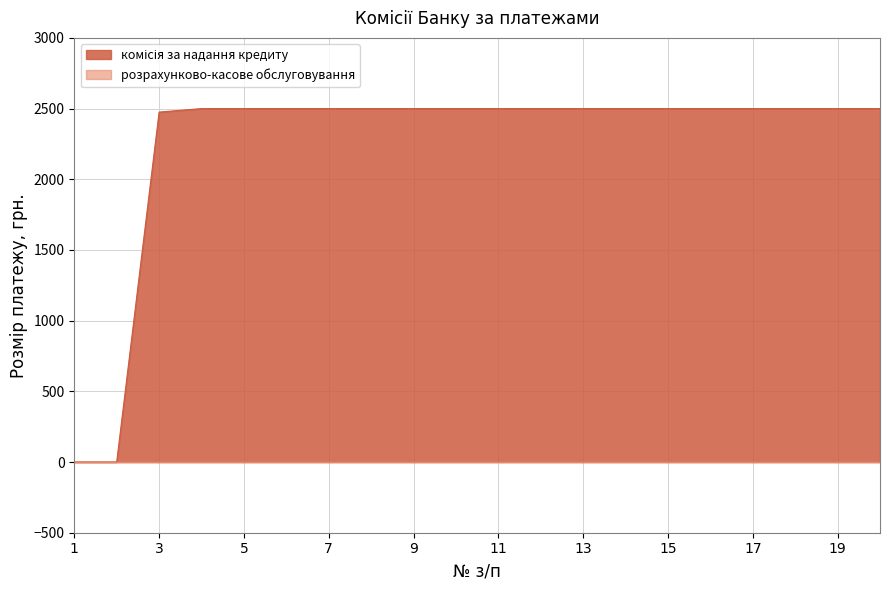

The chart shows a value of 2500 at 9. True or false?

True